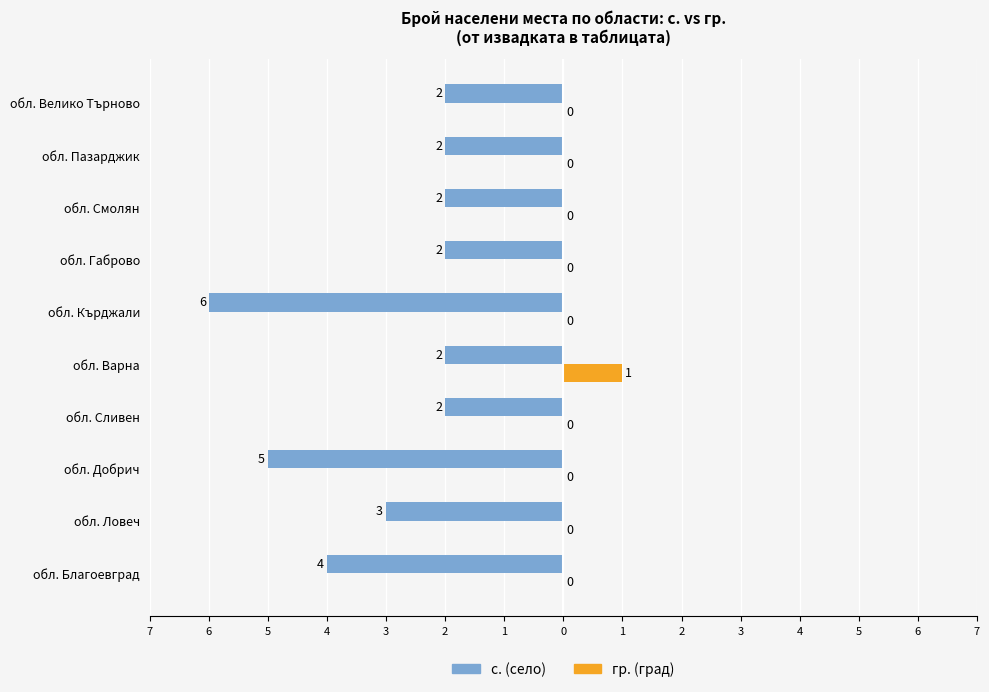

What are all the series names shown in the legend?

с. (село), гр. (град)